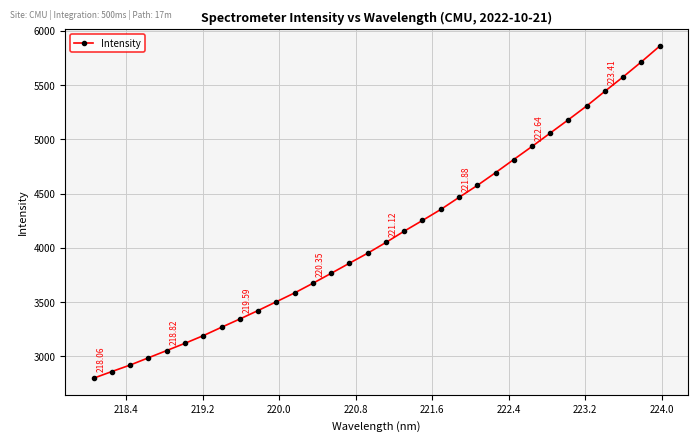

How many categories are shown in the chart?

32